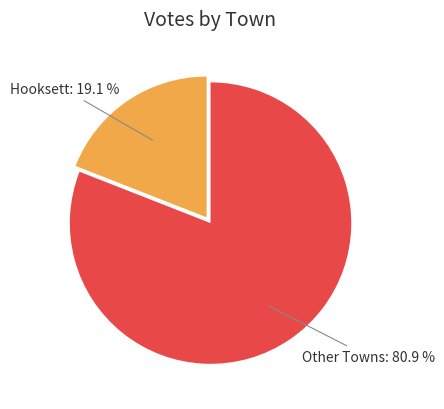

Which has a higher value, Other Towns or Hooksett?

Other Towns